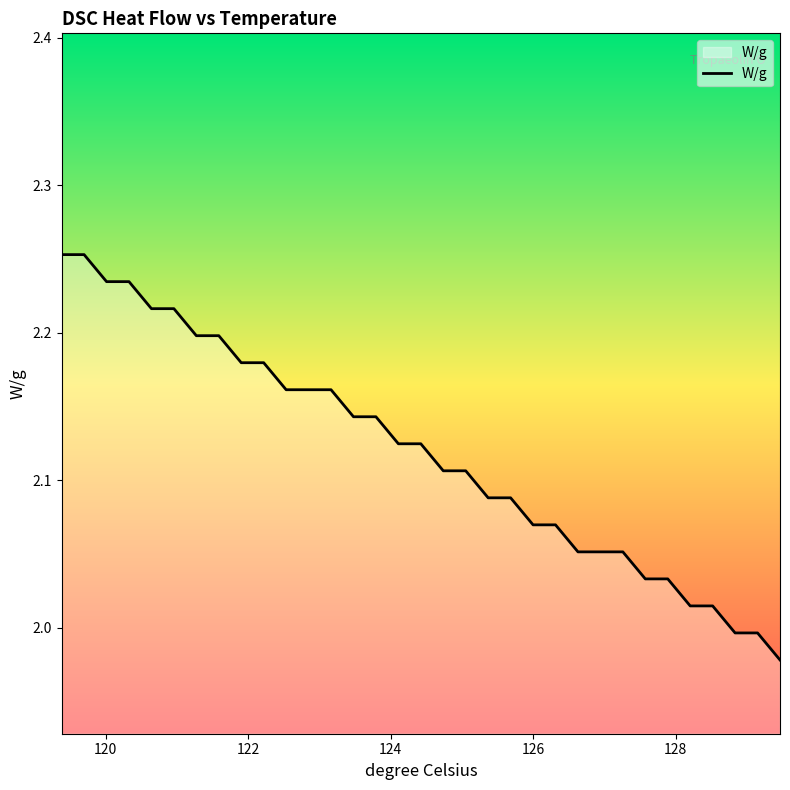

What is the difference between the maximum and minimum values?

0.3